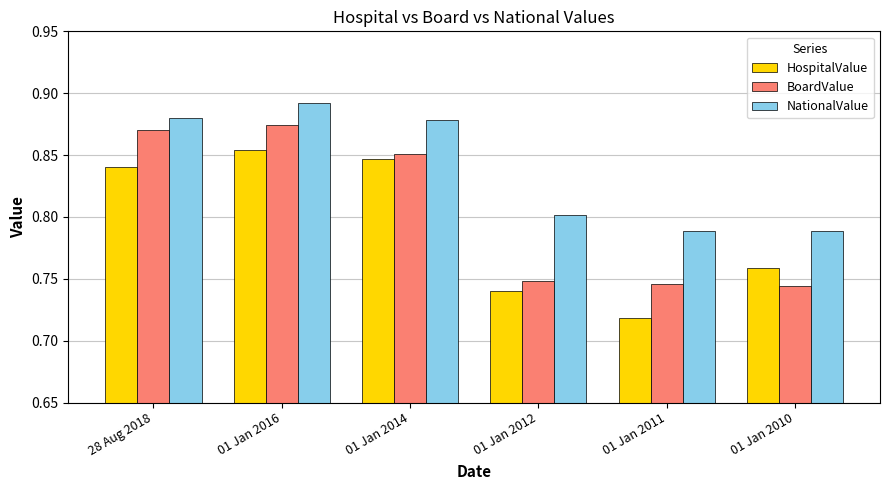

At which category does the chart reach its peak across all series?

01 Jan 2016